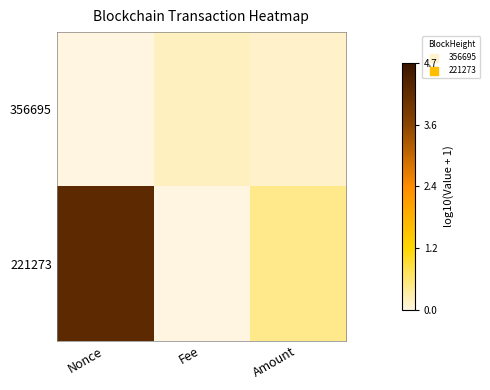

Reading left to right, transcribe all the data shown in this chart.

356695: Nonce=0.0	Fee=0.2	Amount=0.1
221273: Nonce=4.2	Fee=0.0	Amount=0.4